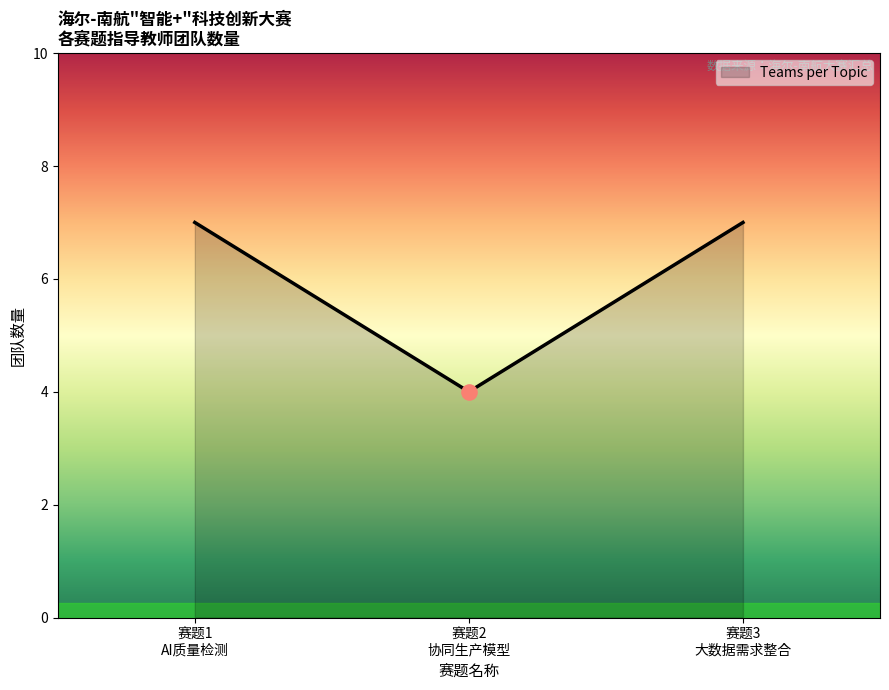

What is the sum of all values?

18